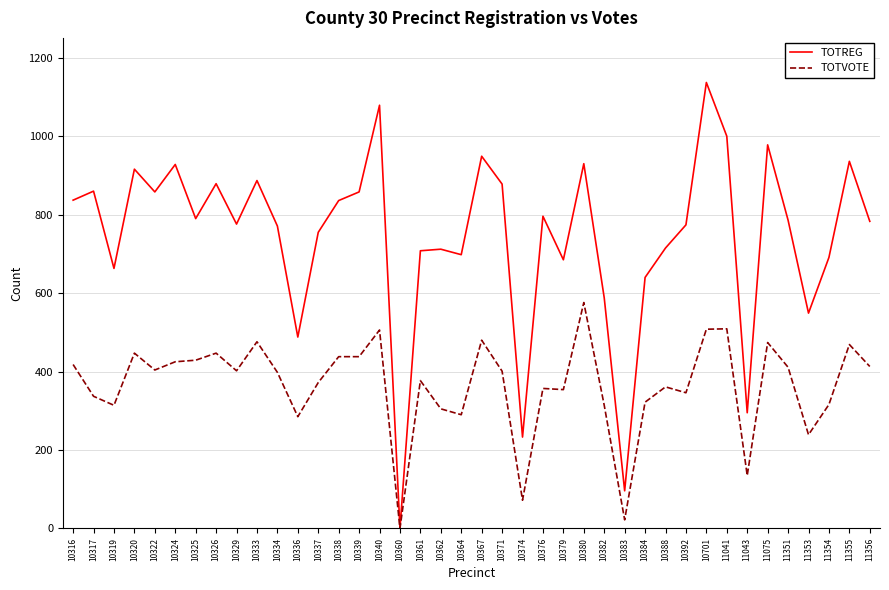

What are all the series names shown in the legend?

TOTREG, TOTVOTE